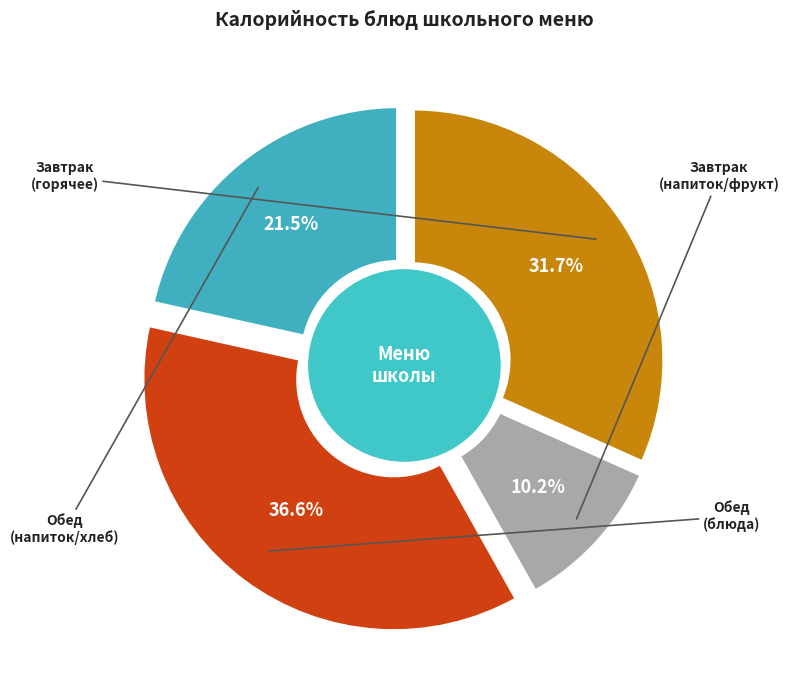

Does any single category account for the majority?

No